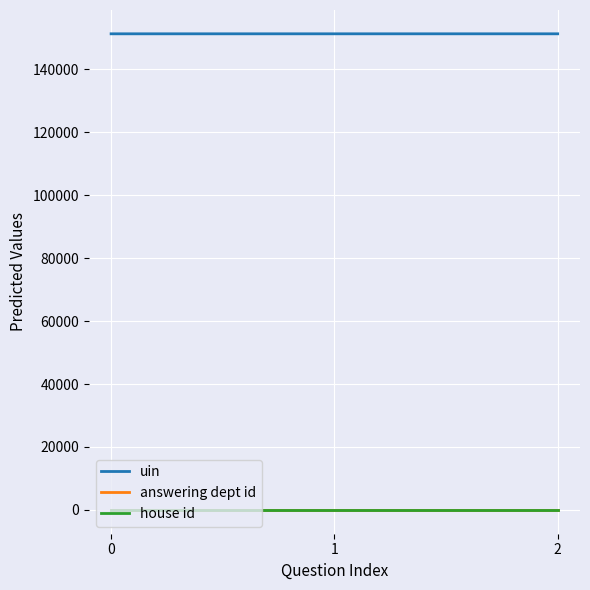

What are all the series names shown in the legend?

uin, answering dept id, house id